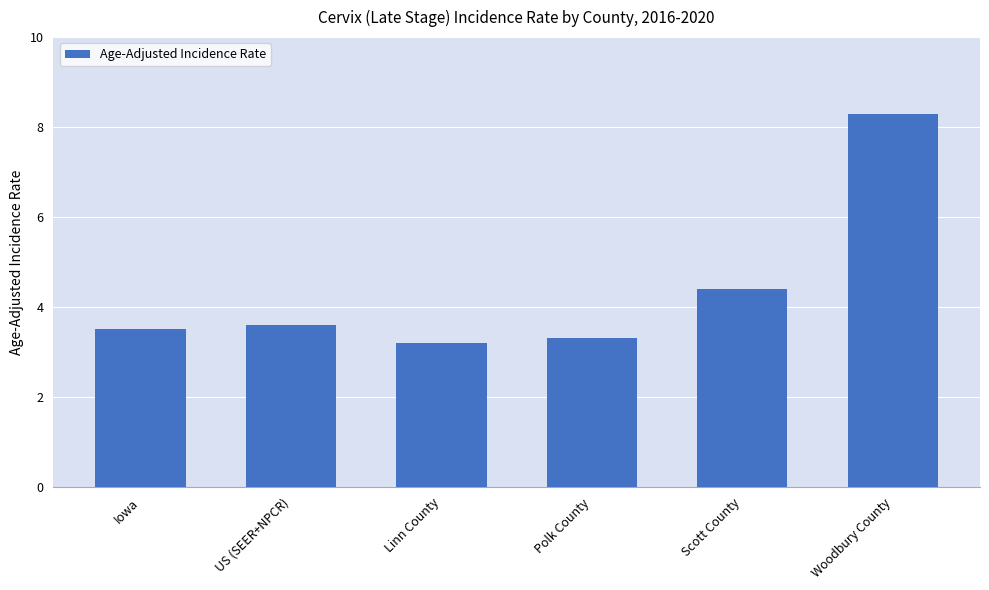

The chart shows a value of 3.3 at Polk County. True or false?

True